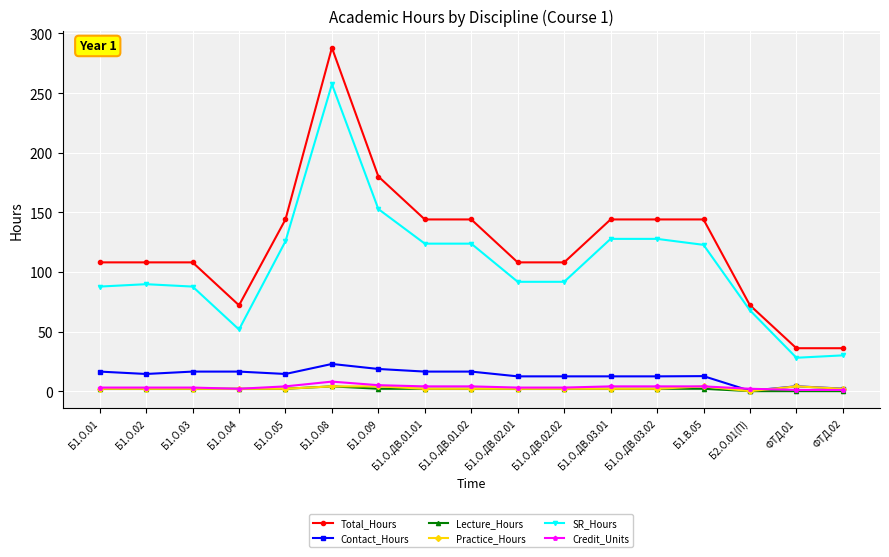

At which category does the chart reach its peak across all series?

Б1.О.08